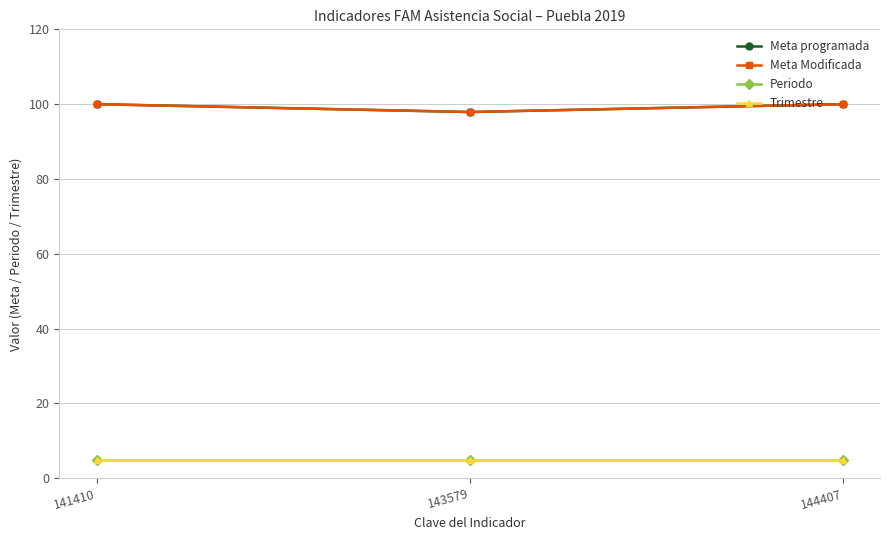

Does the chart have visible grid lines?

Yes